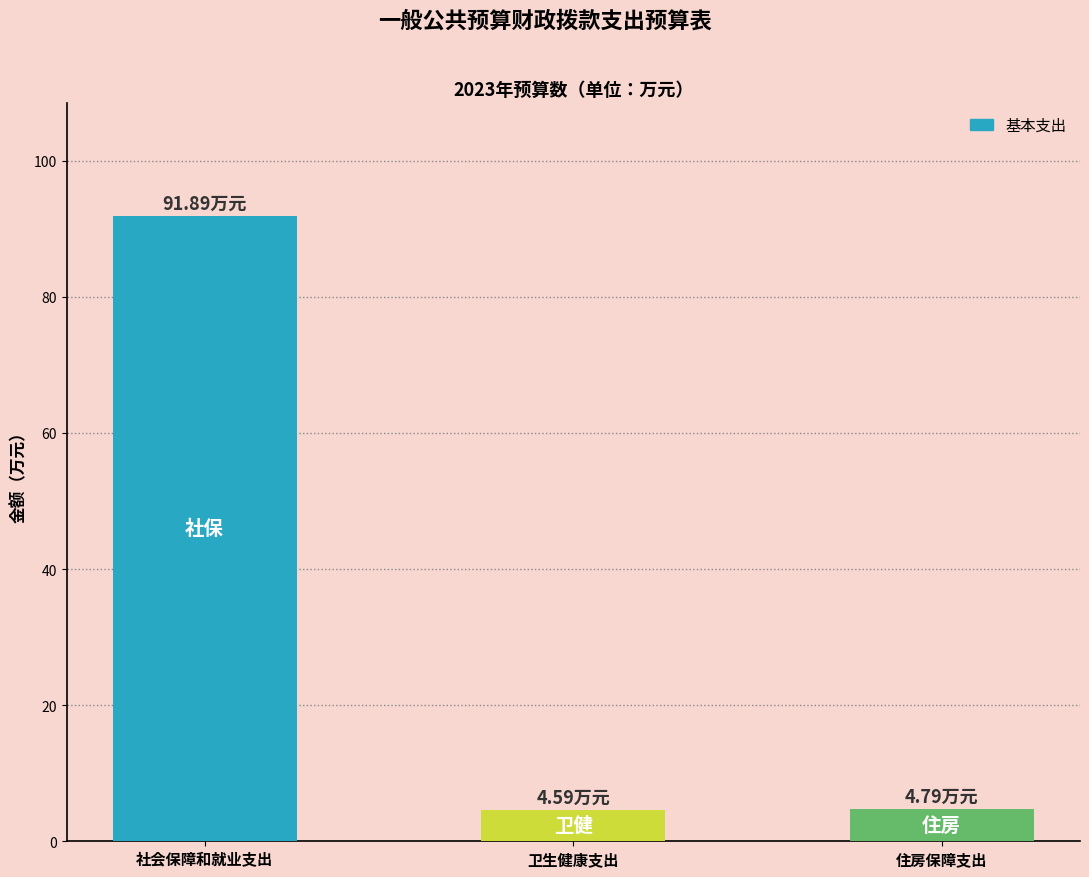

What is the average value?

33.8